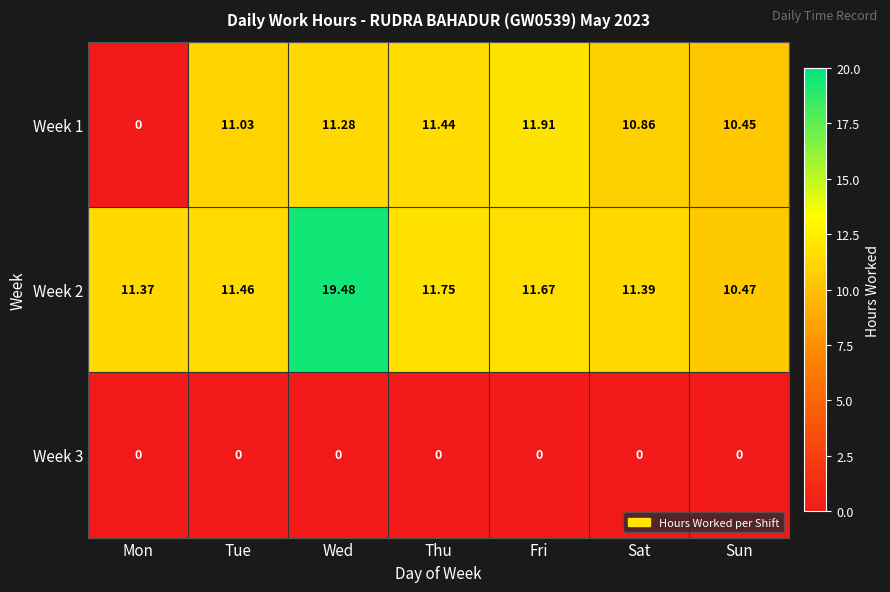

Which label corresponds to the largest value in the chart?

Wed